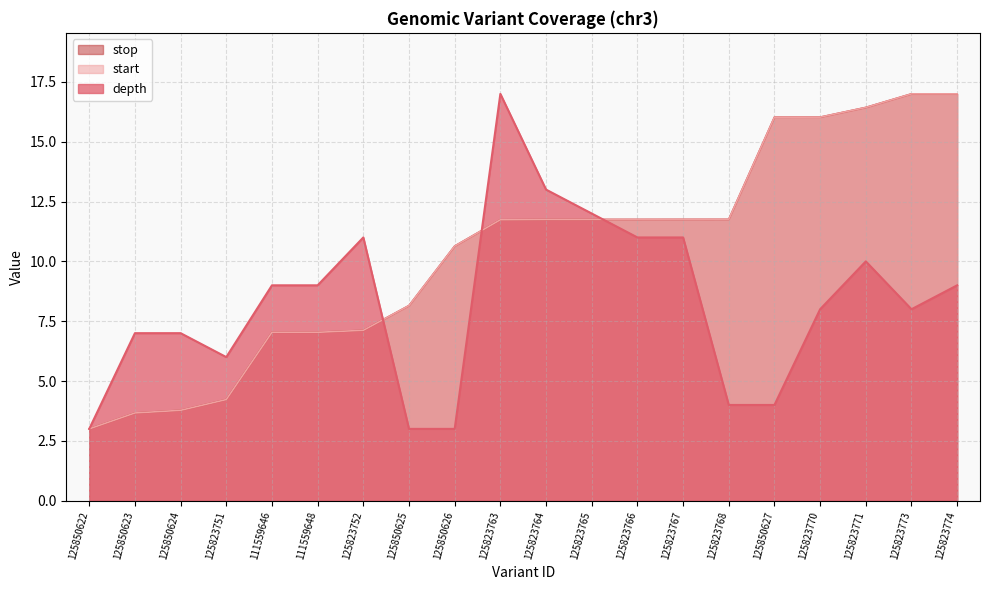

Rank the categories by value from highest to lowest.

125823763, 125823764, 125823765, 125823752, 125823766, 125823767, 125823771, 111559646, 111559648, 125823774, 125823770, 125823773, 125850623, 125850624, 125823751, 125823768, 125850627, 125850622, 125850625, 125850626